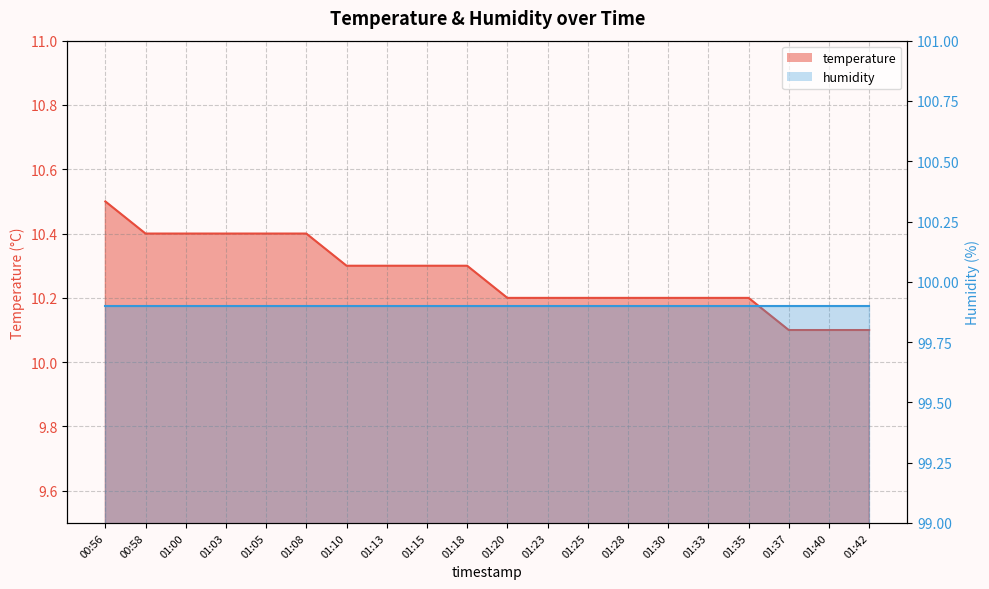

Between 01:40 and 01:05, which is larger?

01:05